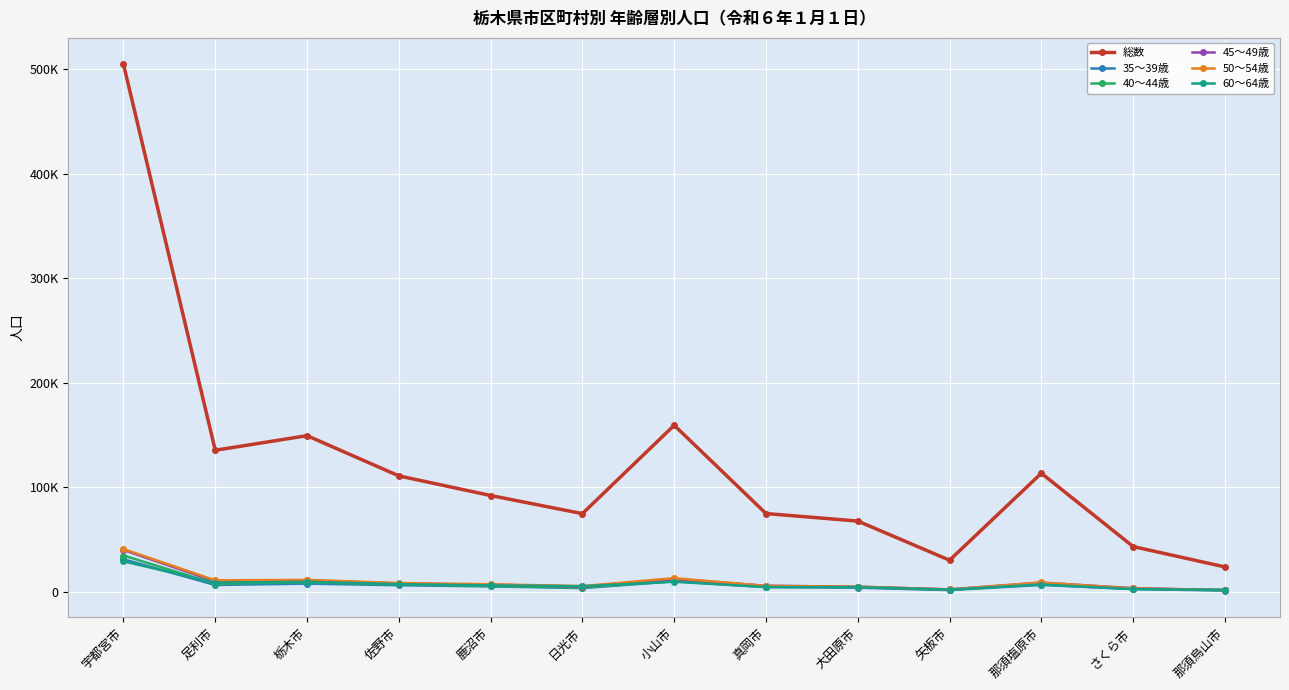

Is it true that 50～54歳 equals 5380 at 日光市?

True